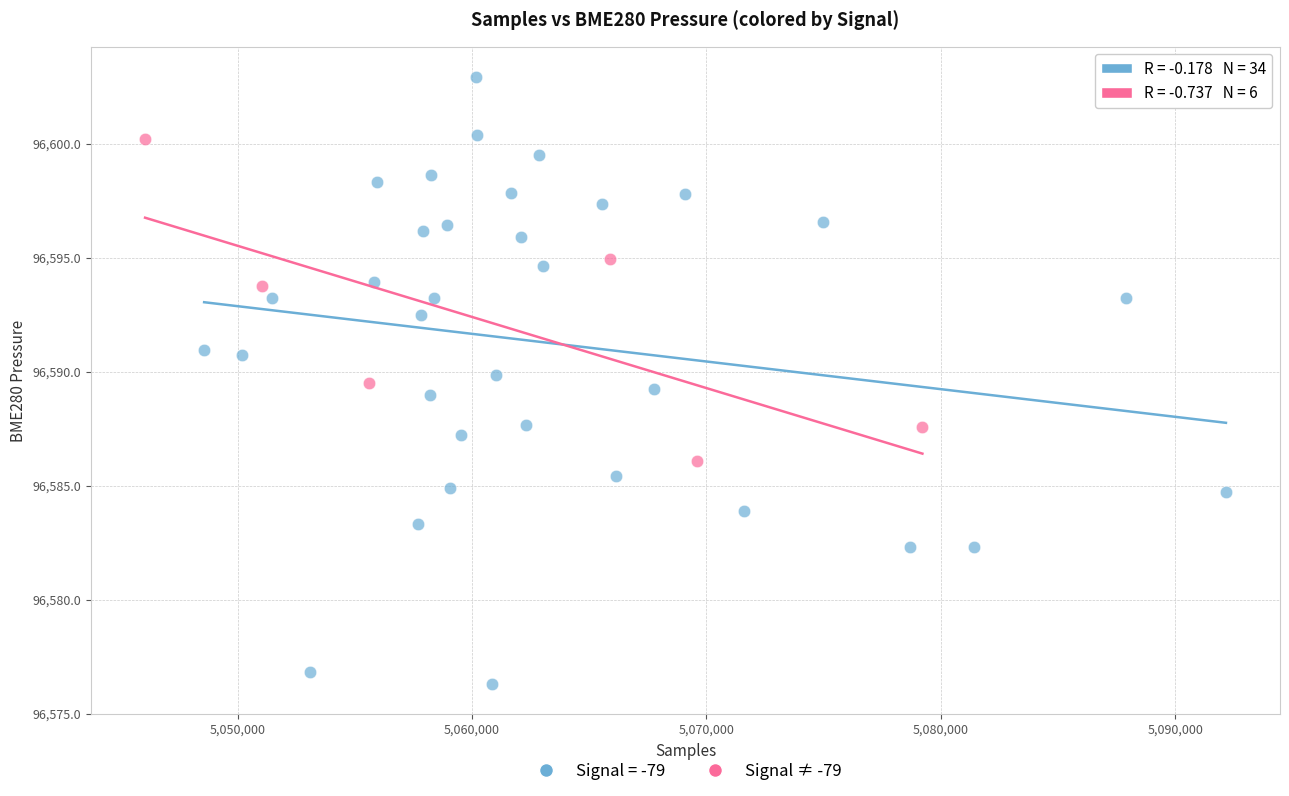

Which series has the widest spread of Y values?

Signal = -79